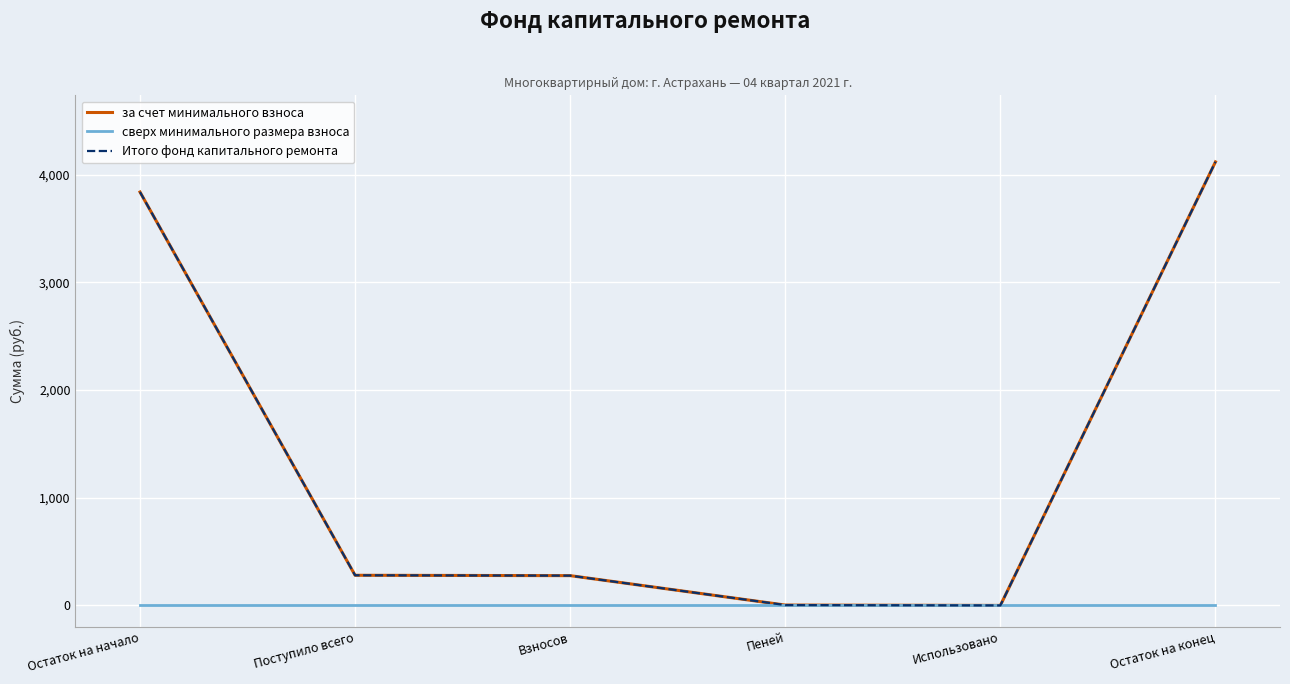

At which category is the sum across all series the highest?

Остаток на конец